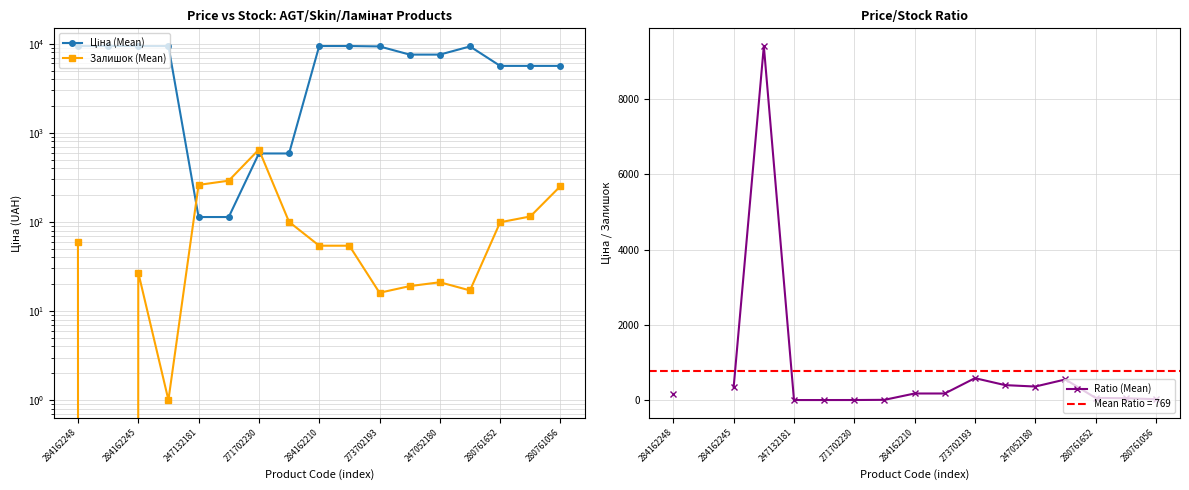

True or false: Ratio (Mean) has a value of 97.2 at 280761652.

False